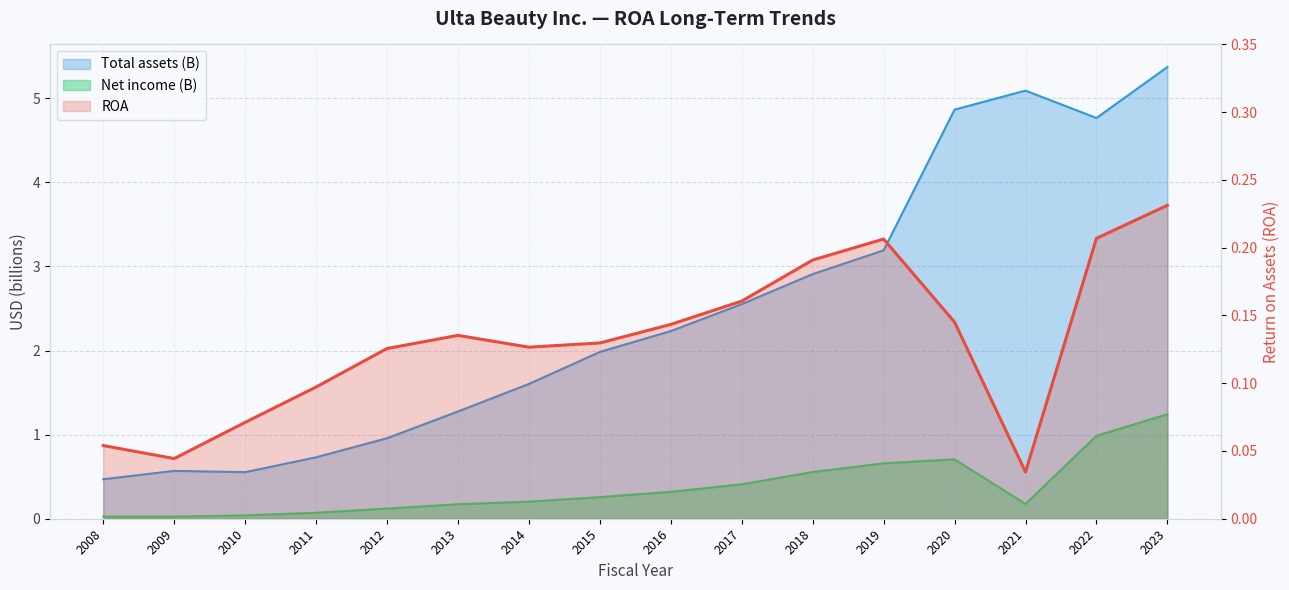

Reading right to left, list all the values displayed in this chart.

0.2	0.2	0.0	0.1	0.2	0.2	0.2	0.1	0.1	0.1	0.1	0.1	0.1	0.1	0.0	0.1